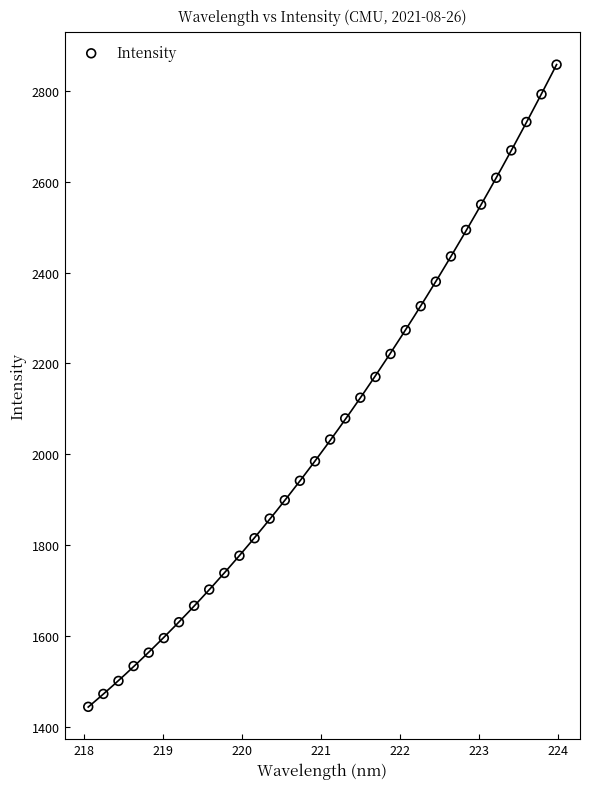

What is the range of X values (max minus min)?

5.9